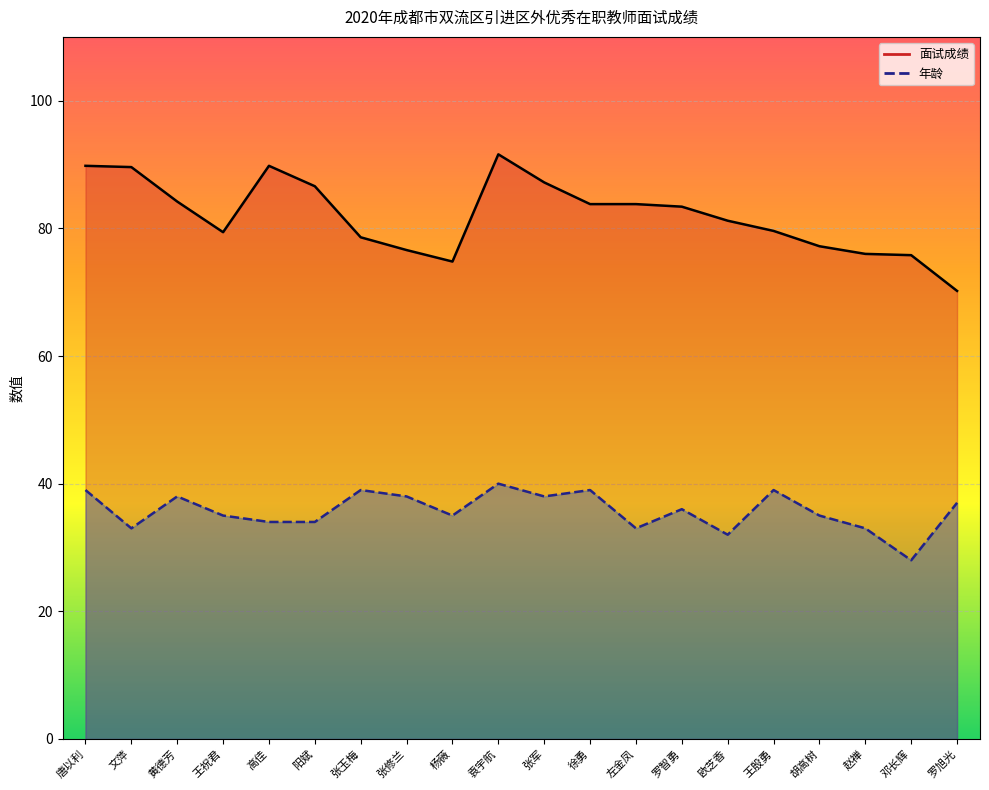

How many distinct data groups are displayed?

2